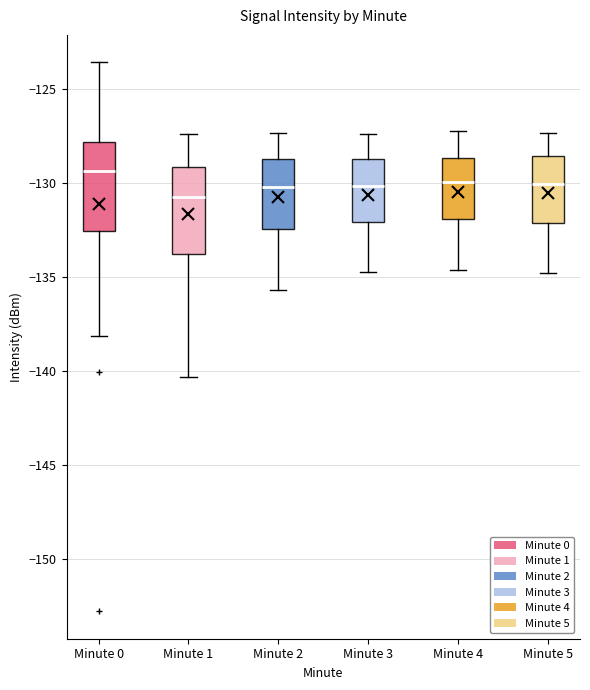

Which box has the lowest median line?

Minute 1